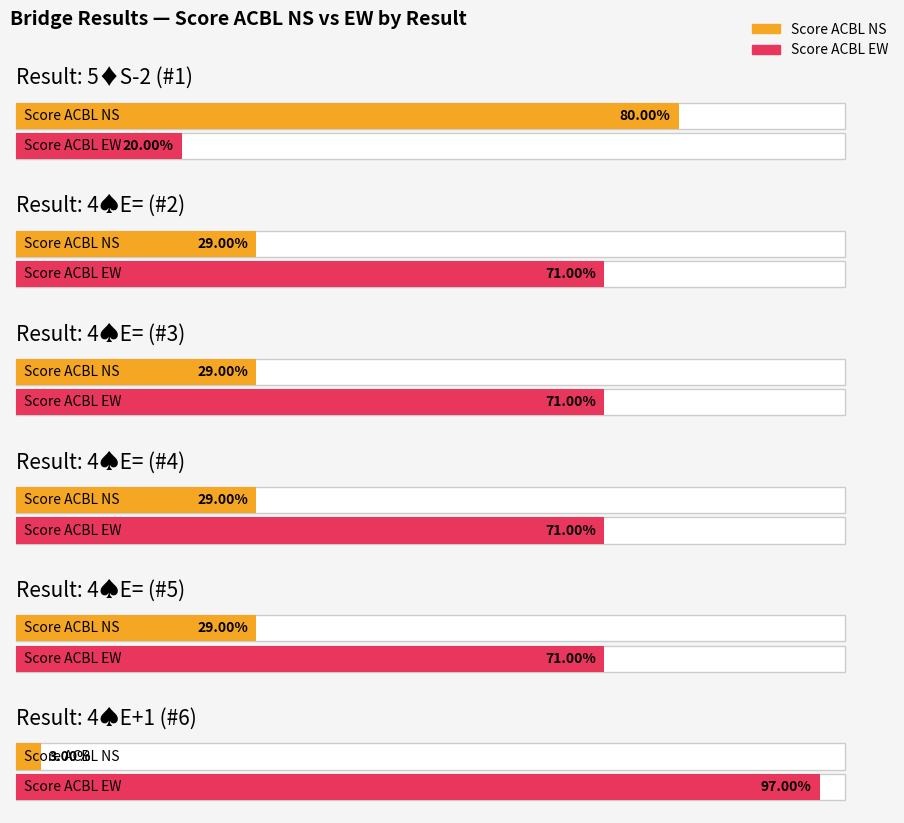

Which label corresponds to the smallest value in the chart?

4♠E+1